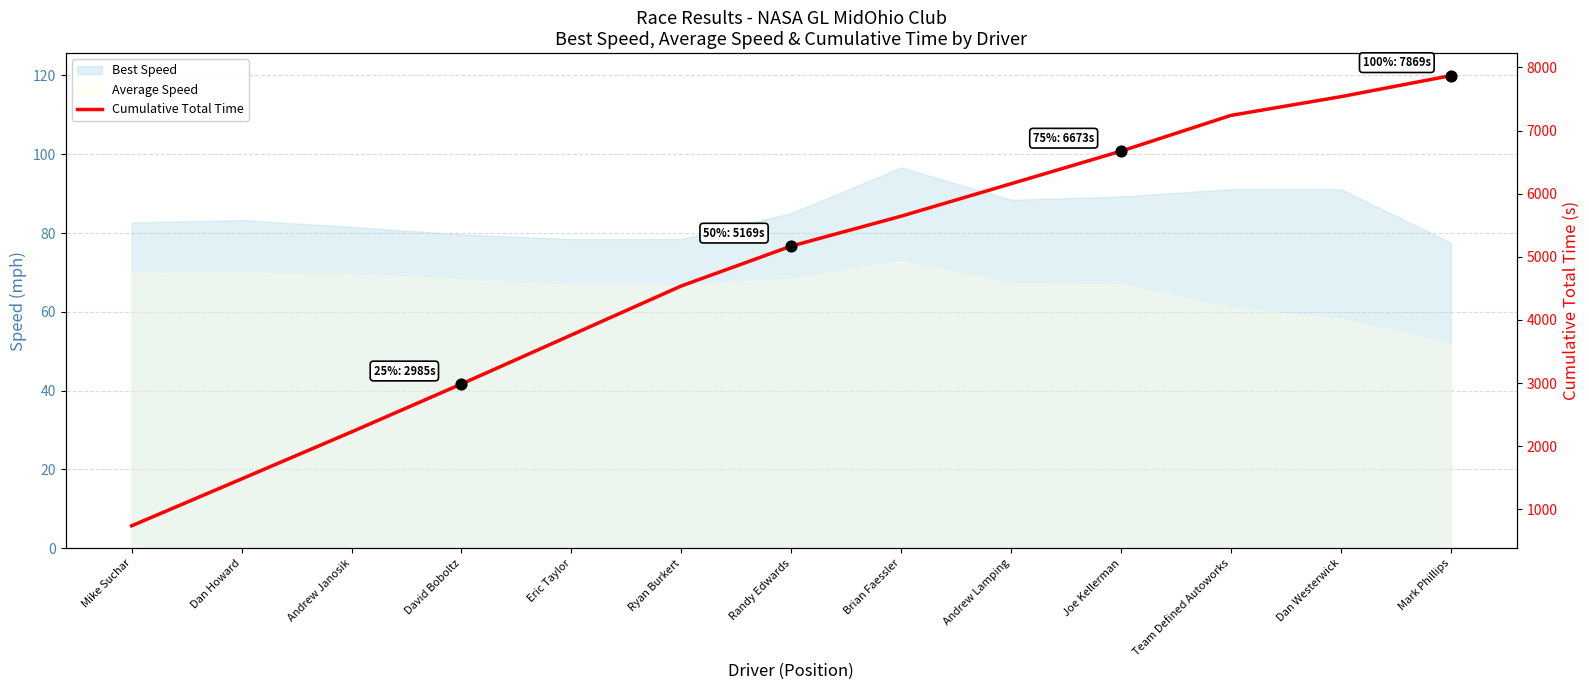

What is the ratio of the value at Ryan Burkert to the value at Dan Howard?

3.1